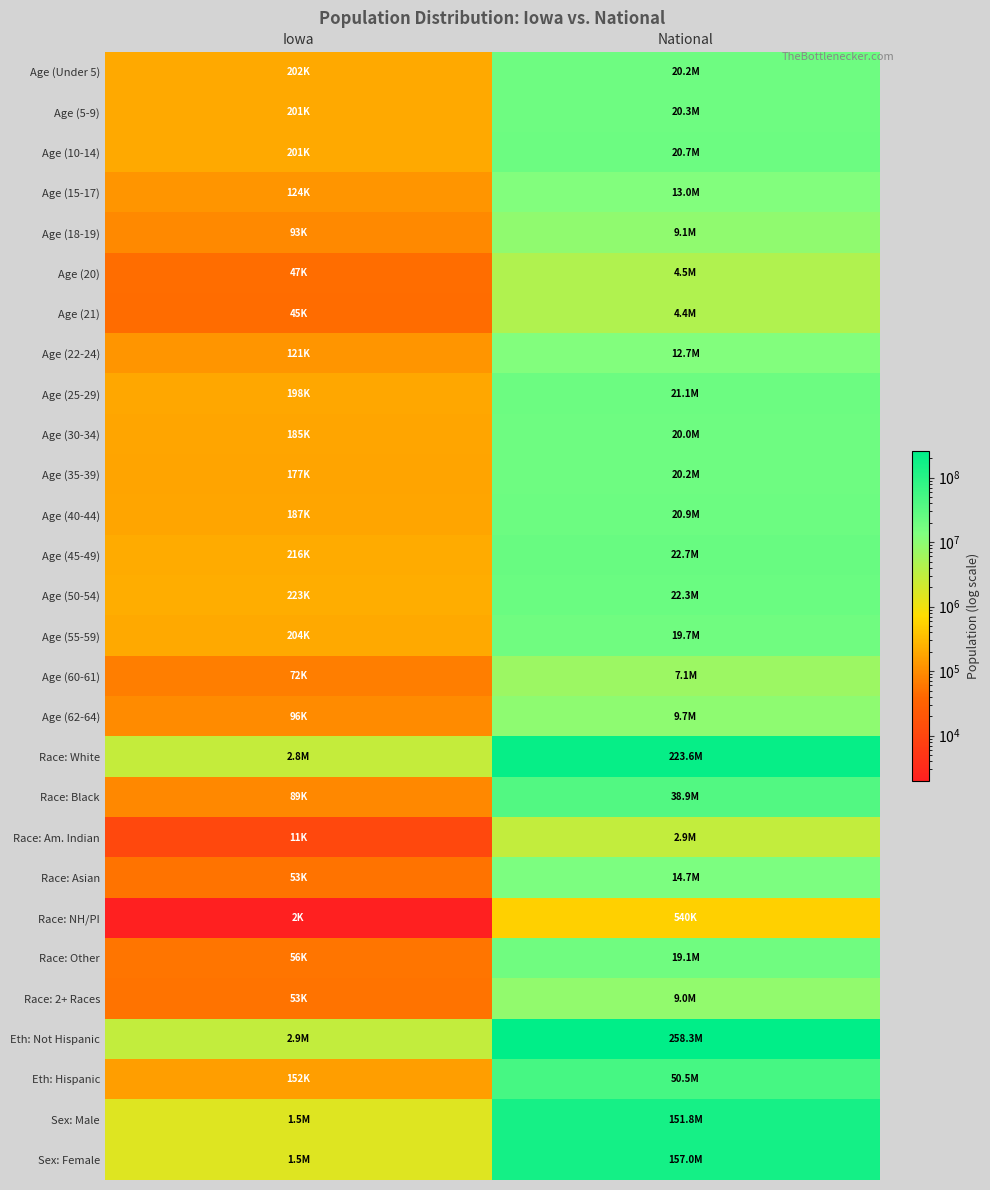

How many data points does each series have?

2